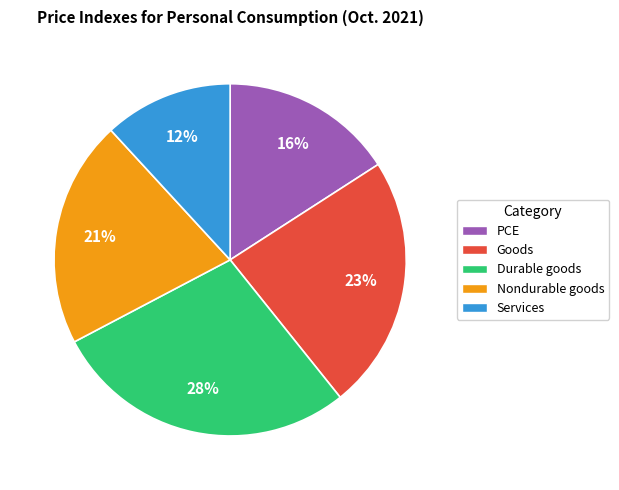

To the nearest percent, what is the average slice percentage?

20%